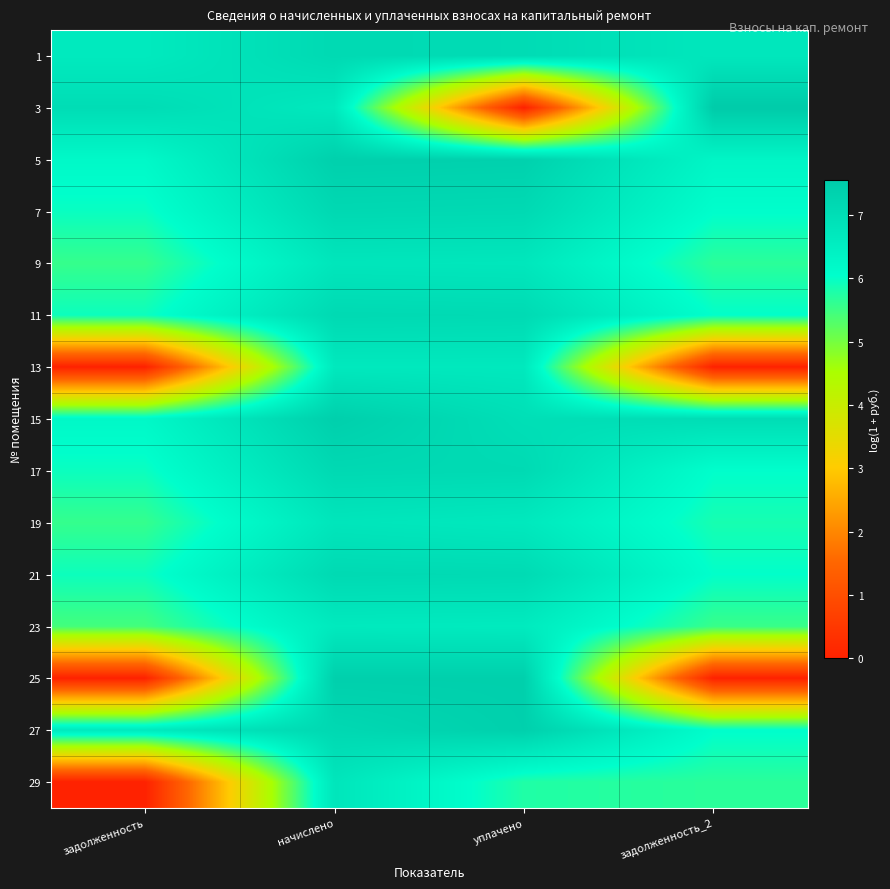

Which series has the largest total across all categories?

15